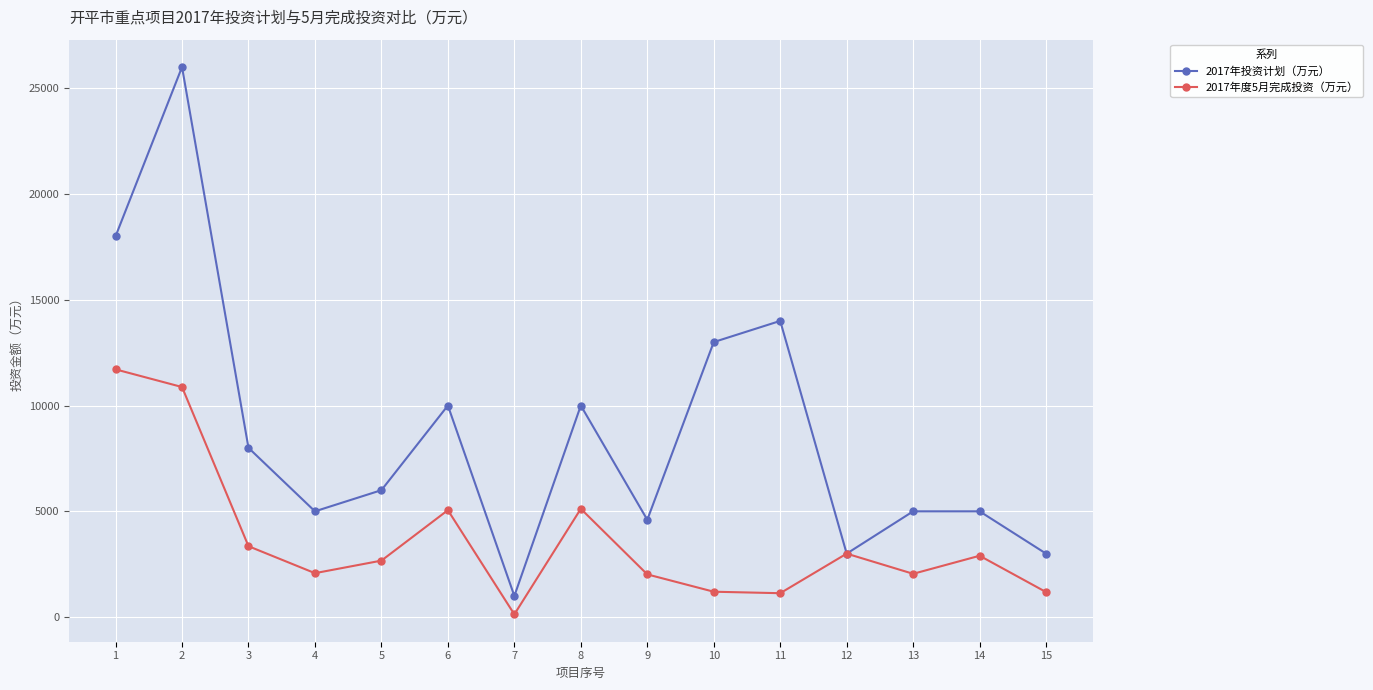

At 3, list the series in order from smallest to largest.

2017年度5月完成投资（万元）, 2017年投资计划（万元）